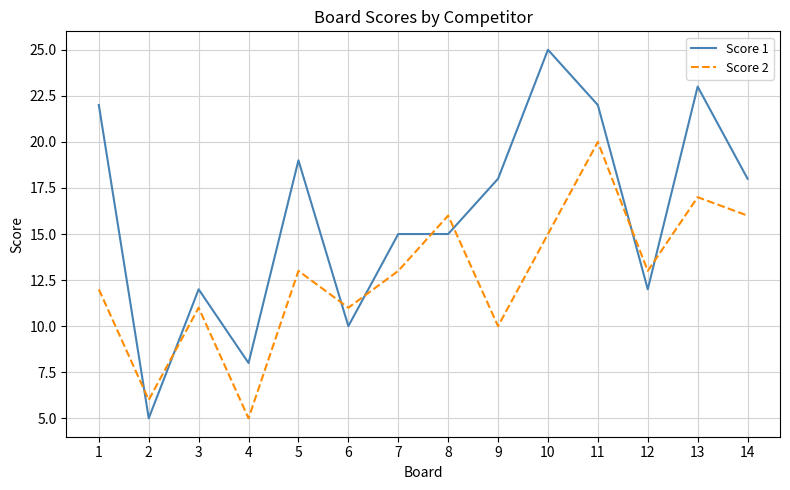

At 13, list the series in order from smallest to largest.

Score 2, Score 1